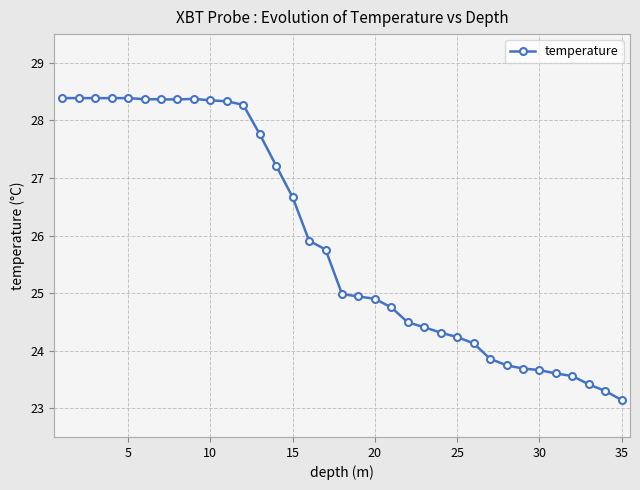

What is the sum of all values?

906.8